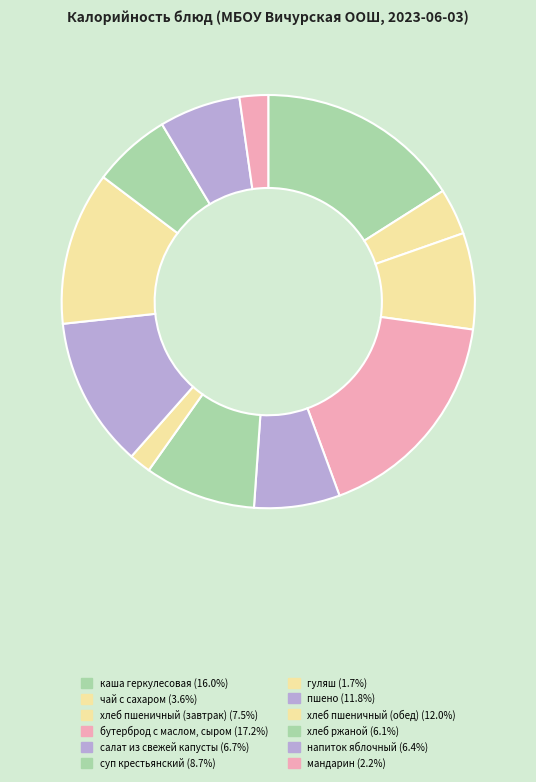

What is the change in value from каша геркулесовая to пшено?

-72.0